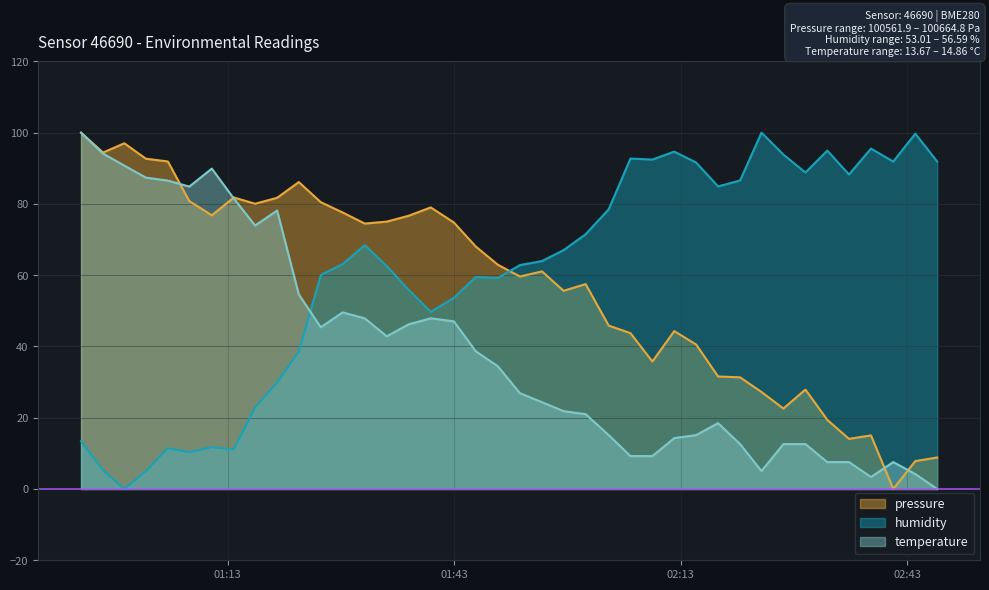

After their last crossing, which series has the higher values: humidity or temperature?

humidity